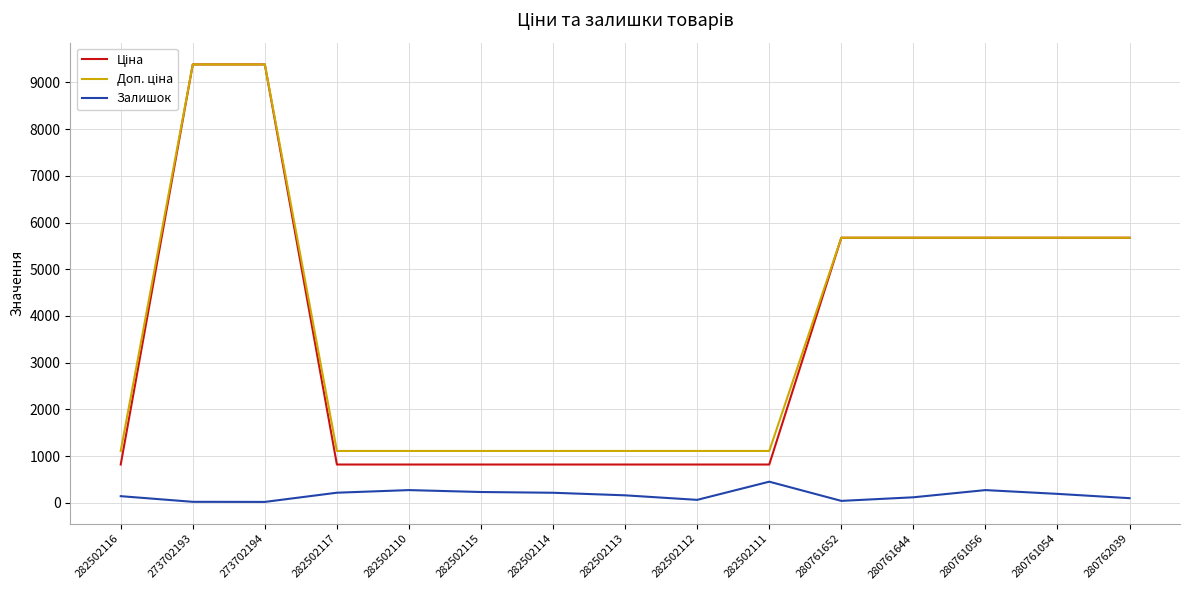

True or false: Залишок has a value of 62.0 at 282502112.

True